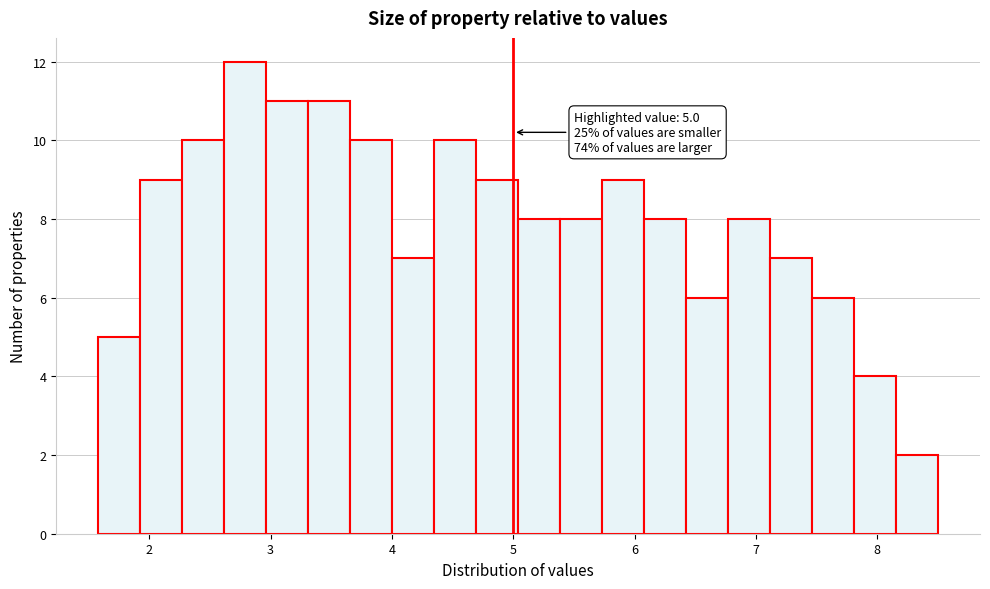

Around what value on the x-axis is the tallest bar? Give the approximate position of its centre, as read against the axis.

2.8